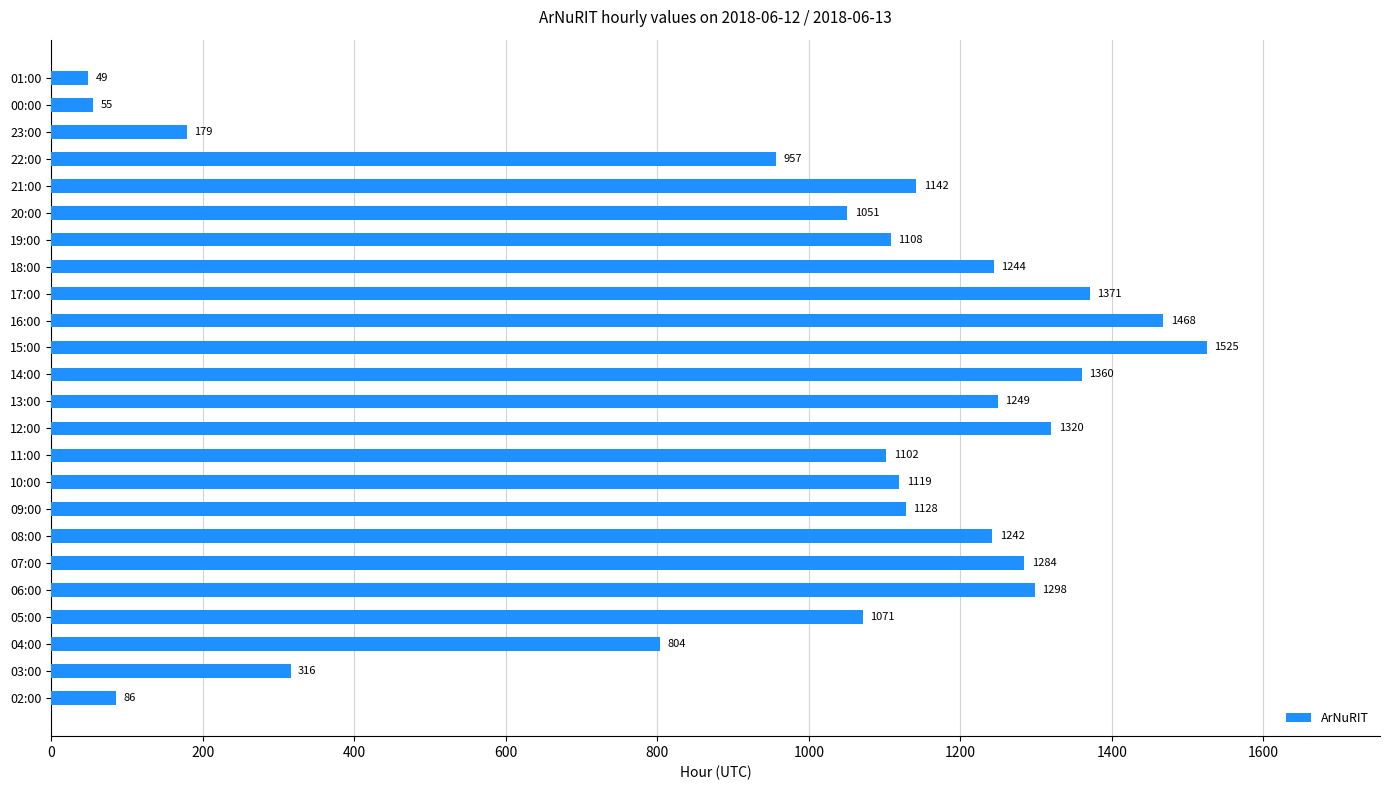

Rank the categories by value from lowest to highest.

01:00, 00:00, 02:00, 23:00, 03:00, 04:00, 22:00, 20:00, 05:00, 11:00, 19:00, 10:00, 09:00, 21:00, 08:00, 18:00, 13:00, 07:00, 06:00, 12:00, 14:00, 17:00, 16:00, 15:00